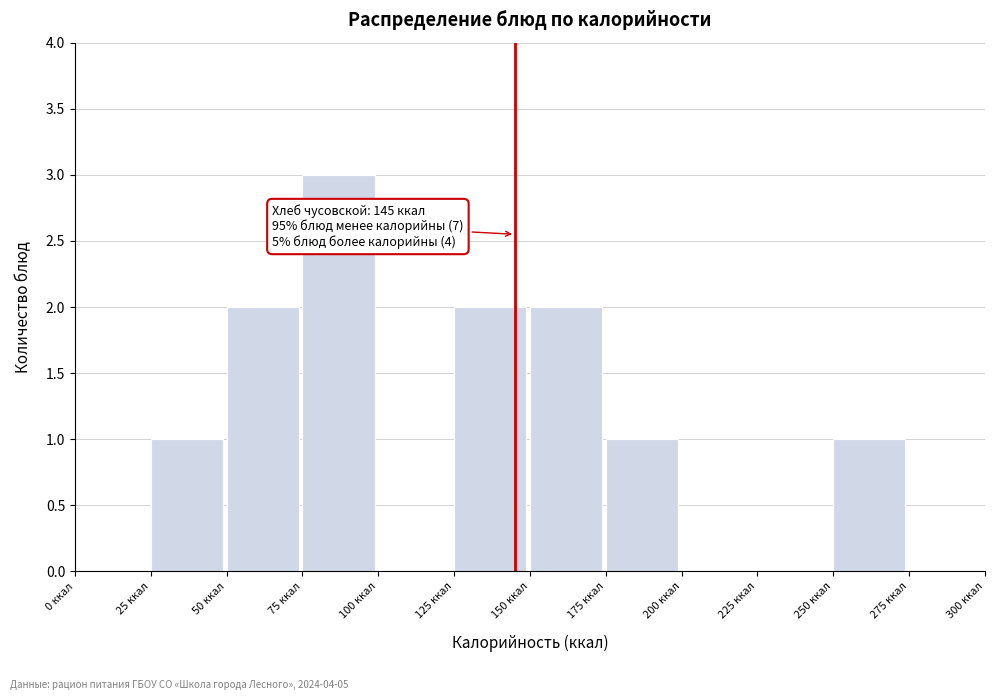

Which range on the x-axis has the tallest bar?

75 to 100